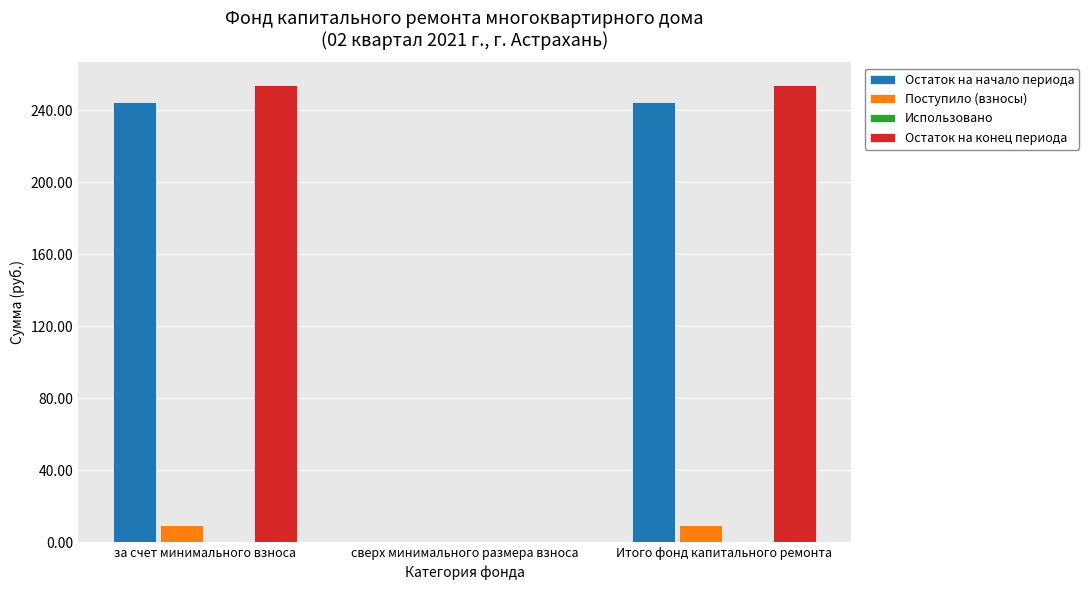

What is the sum of the Поступило (взносы) values at за счет минимального взноса and сверх минимального размера взноса?

9.6